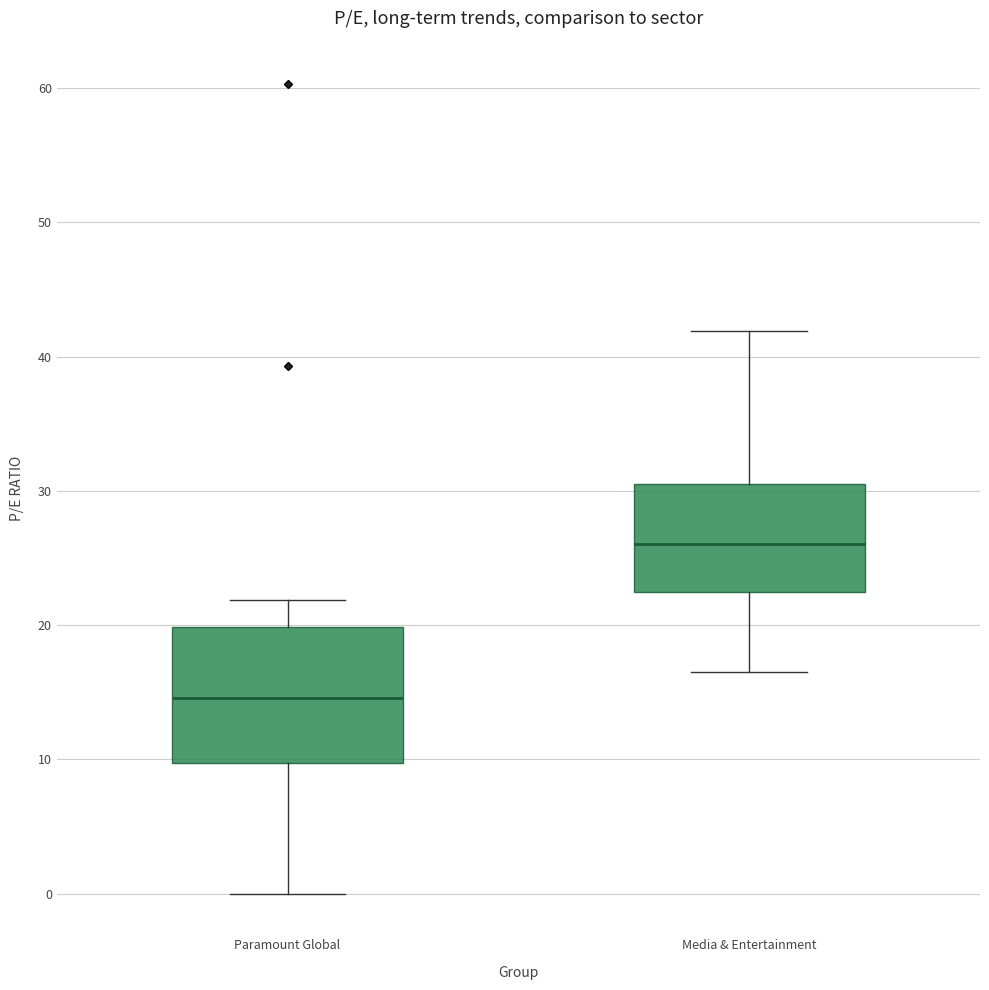

Comparing the boxes themselves (not the whiskers), which one is the tallest?

Paramount Global